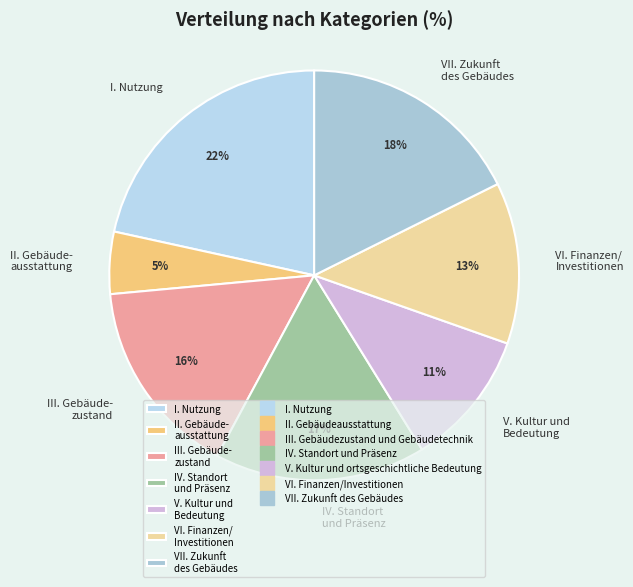

Is I. Nutzung the majority of the pie?

No